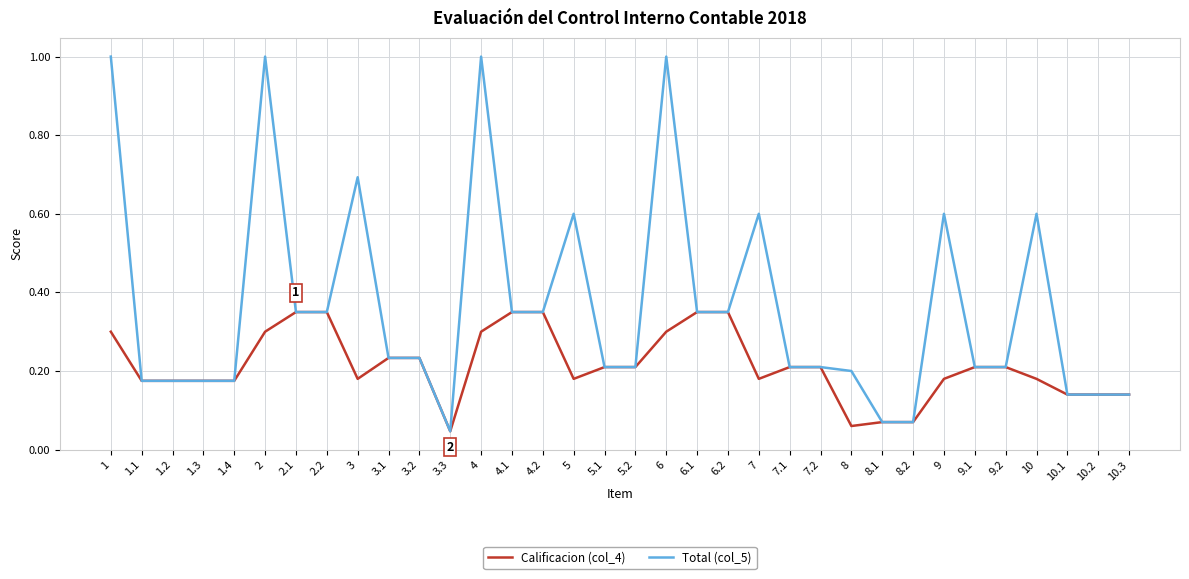

What position from the right is 4.2?

20